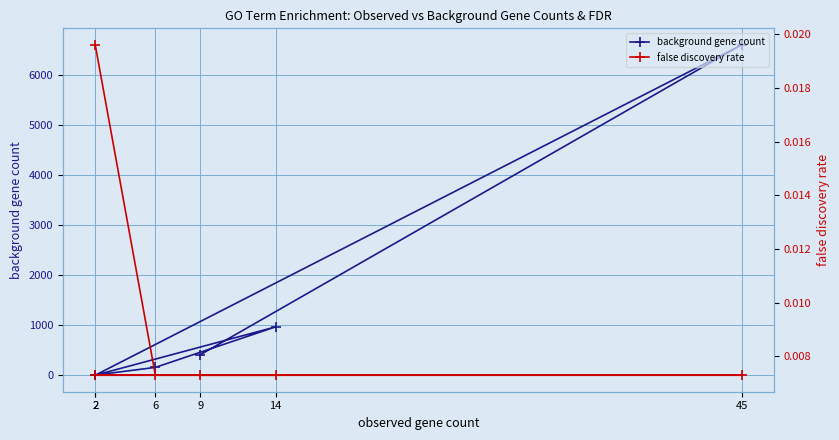

Which label corresponds to the largest value in the chart?

45